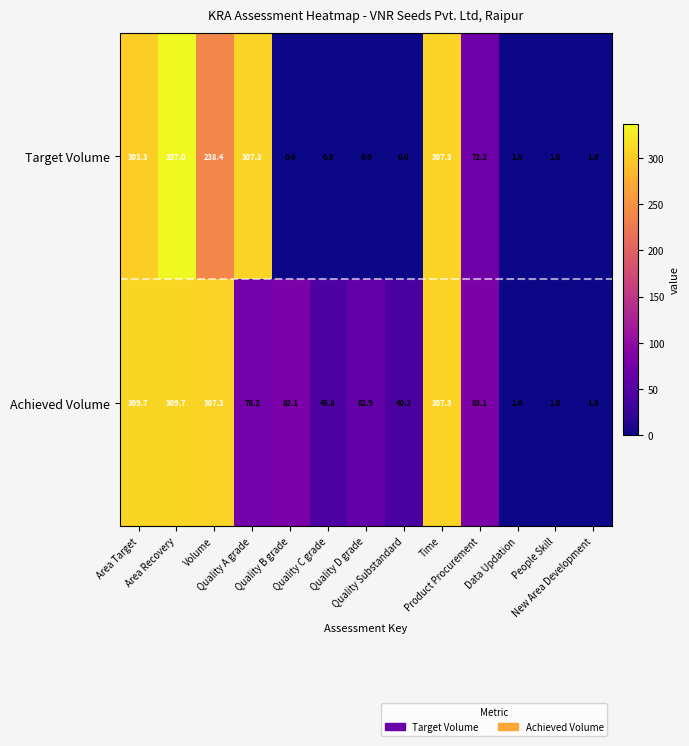

What is the greatest value displayed?

337.0